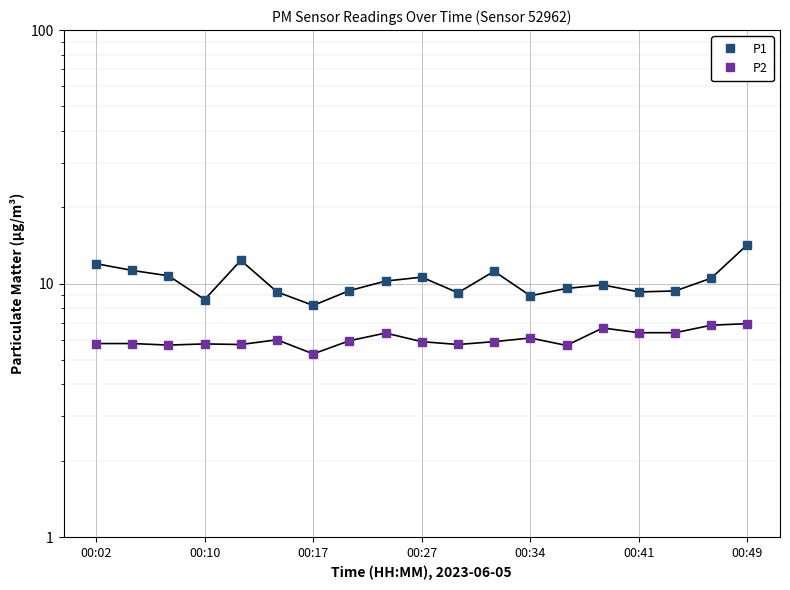

True or false: P2 has a value of 1.8 at 00:27.

False